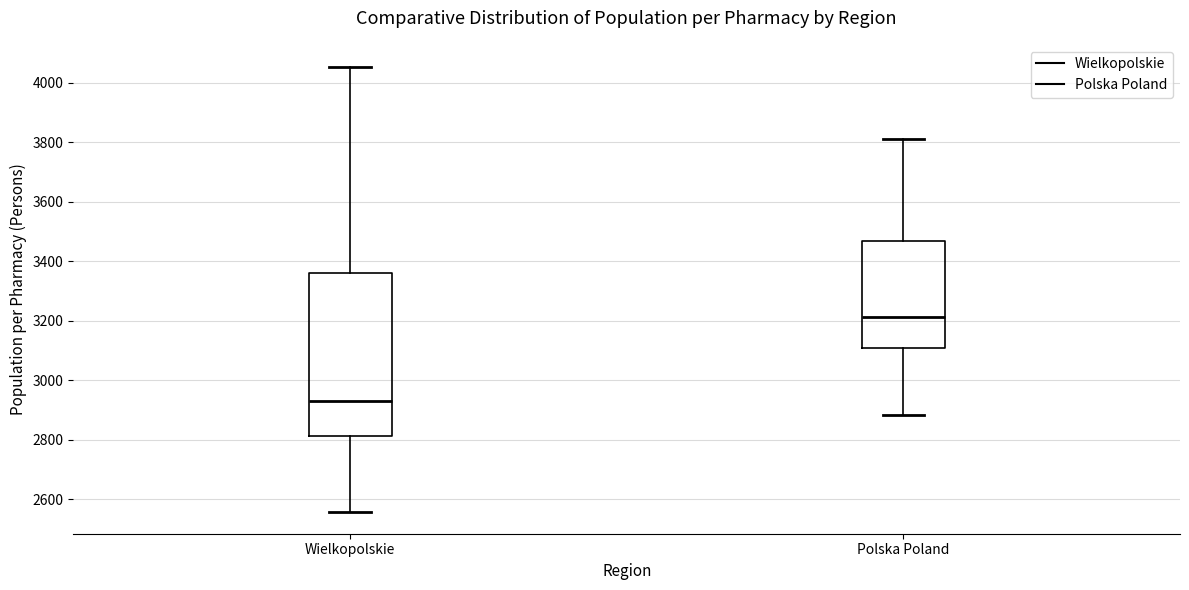

Reading left to right, transcribe this box plot: for each box, give where its median line is, the range the box spans, and where its two whiskers end, as read against the y-axis. The values are not printed on the chart, so give them approximately, as read against the axis.

Wielkopolskie: median 2940, box 2820 to 3360, whiskers 2560 to 4060
Polska Poland: median 3220, box 3100 to 3460, whiskers 2880 to 3820